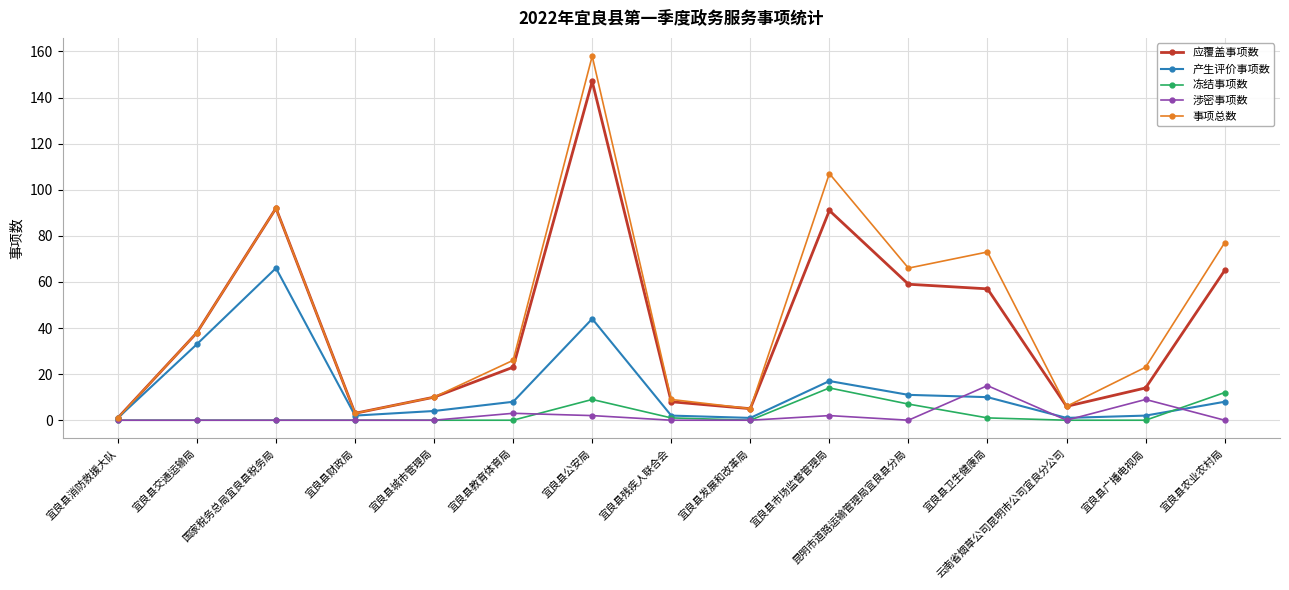

Reading right to left, what are all the values shown in this chart?

应覆盖事项数: 宜良县农业农村局=65	宜良县广播电视局=14	云南省烟草公司昆明市公司宜良分公司=6	宜良县卫生健康局=57	昆明市道路运输管理局宜良县分局=59	宜良县市场监督管理局=91	宜良县发展和改革局=5	宜良县残疾人联合会=8	宜良县公安局=147	宜良县教育体育局=23	宜良县城市管理局=10	宜良县财政局=3	国家税务总局宜良县税务局=92	宜良县交通运输局=38	宜良县消防救援大队=1
产生评价事项数: 宜良县农业农村局=8	宜良县广播电视局=2	云南省烟草公司昆明市公司宜良分公司=1	宜良县卫生健康局=10	昆明市道路运输管理局宜良县分局=11	宜良县市场监督管理局=17	宜良县发展和改革局=1	宜良县残疾人联合会=2	宜良县公安局=44	宜良县教育体育局=8	宜良县城市管理局=4	宜良县财政局=2	国家税务总局宜良县税务局=66	宜良县交通运输局=33	宜良县消防救援大队=1
冻结事项数: 宜良县农业农村局=12	宜良县广播电视局=0	云南省烟草公司昆明市公司宜良分公司=0	宜良县卫生健康局=1	昆明市道路运输管理局宜良县分局=7	宜良县市场监督管理局=14	宜良县发展和改革局=0	宜良县残疾人联合会=1	宜良县公安局=9	宜良县教育体育局=0	宜良县城市管理局=0	宜良县财政局=0	国家税务总局宜良县税务局=0	宜良县交通运输局=0	宜良县消防救援大队=0
涉密事项数: 宜良县农业农村局=0	宜良县广播电视局=9	云南省烟草公司昆明市公司宜良分公司=0	宜良县卫生健康局=15	昆明市道路运输管理局宜良县分局=0	宜良县市场监督管理局=2	宜良县发展和改革局=0	宜良县残疾人联合会=0	宜良县公安局=2	宜良县教育体育局=3	宜良县城市管理局=0	宜良县财政局=0	国家税务总局宜良县税务局=0	宜良县交通运输局=0	宜良县消防救援大队=0
事项总数: 宜良县农业农村局=77	宜良县广播电视局=23	云南省烟草公司昆明市公司宜良分公司=6	宜良县卫生健康局=73	昆明市道路运输管理局宜良县分局=66	宜良县市场监督管理局=107	宜良县发展和改革局=5	宜良县残疾人联合会=9	宜良县公安局=158	宜良县教育体育局=26	宜良县城市管理局=10	宜良县财政局=3	国家税务总局宜良县税务局=92	宜良县交通运输局=38	宜良县消防救援大队=1